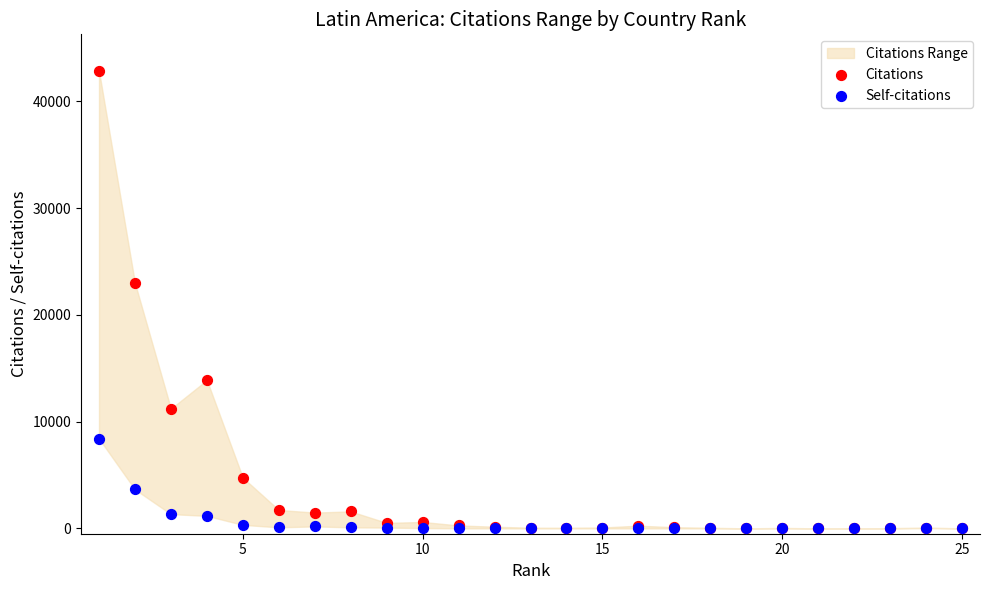

Across all series, what Y value is closest to 21424?

22978